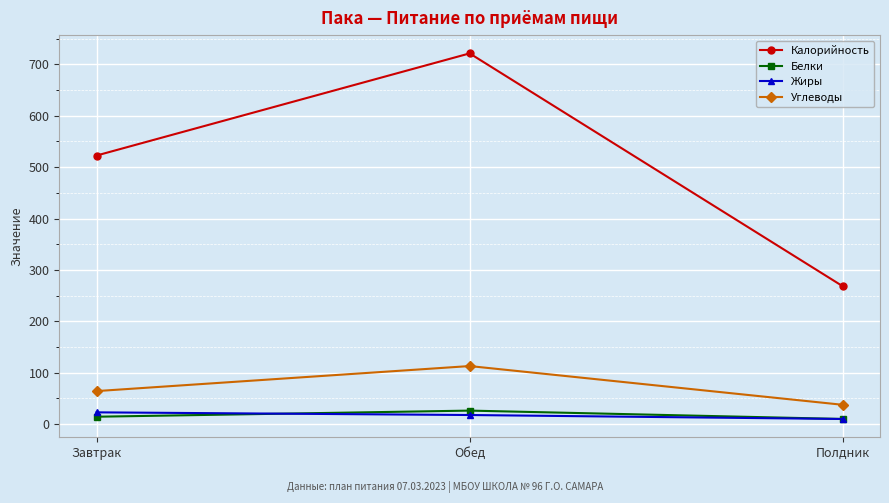

Does the chart display data point markers on the line(s)?

Yes